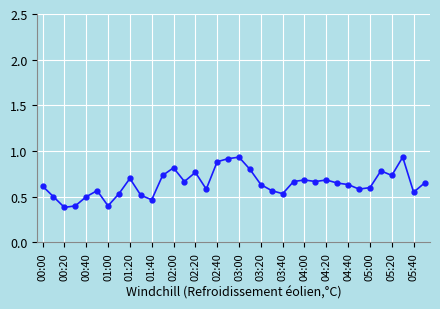

What is the sum of all values?

23.2